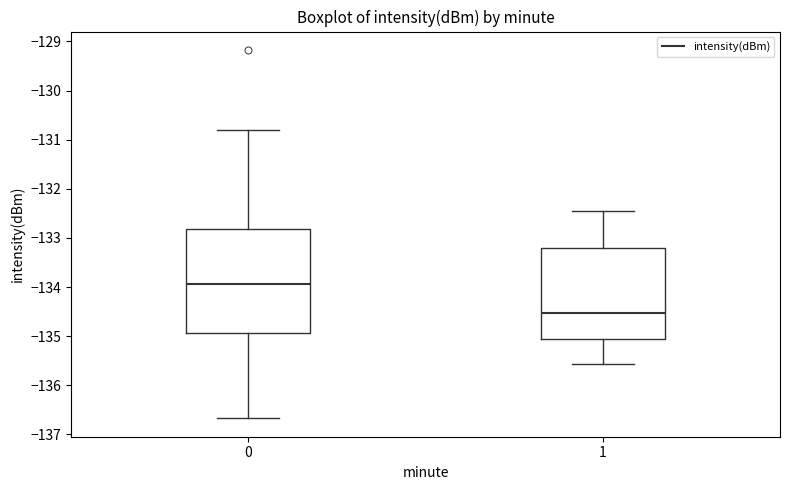

Reading left to right, transcribe this box plot: for each box, give where its median line is, the range the box spans, and where its two whiskers end, as read against the y-axis. The values are not printed on the chart, so give them approximately, as read against the axis.

0: median -133.9, box -134.9 to -132.8, whiskers -136.7 to -130.8
1: median -134.5, box -135.1 to -133.2, whiskers -135.6 to -132.4